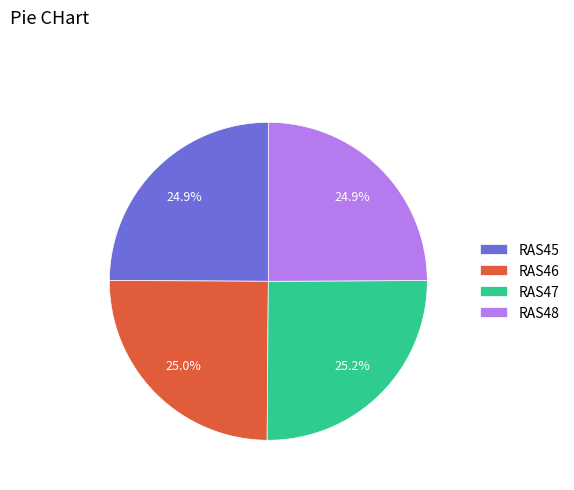

Is there a majority slice in this chart?

No